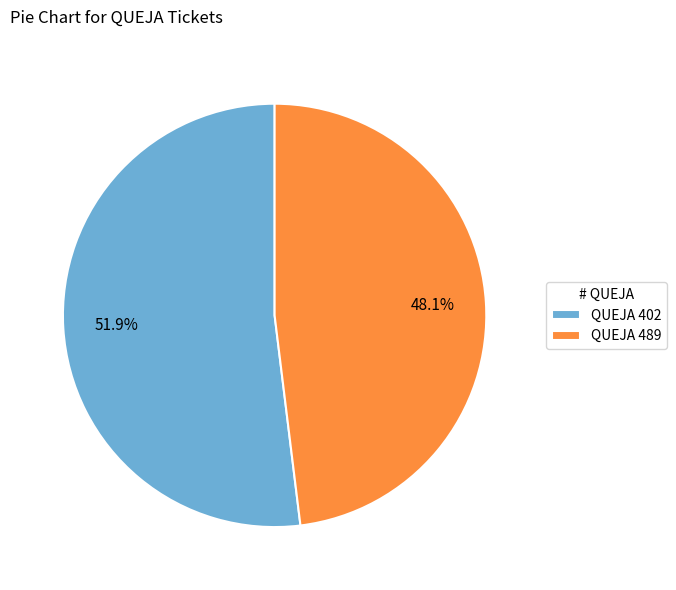

What is the smallest slice in the pie chart?

QUEJA 489